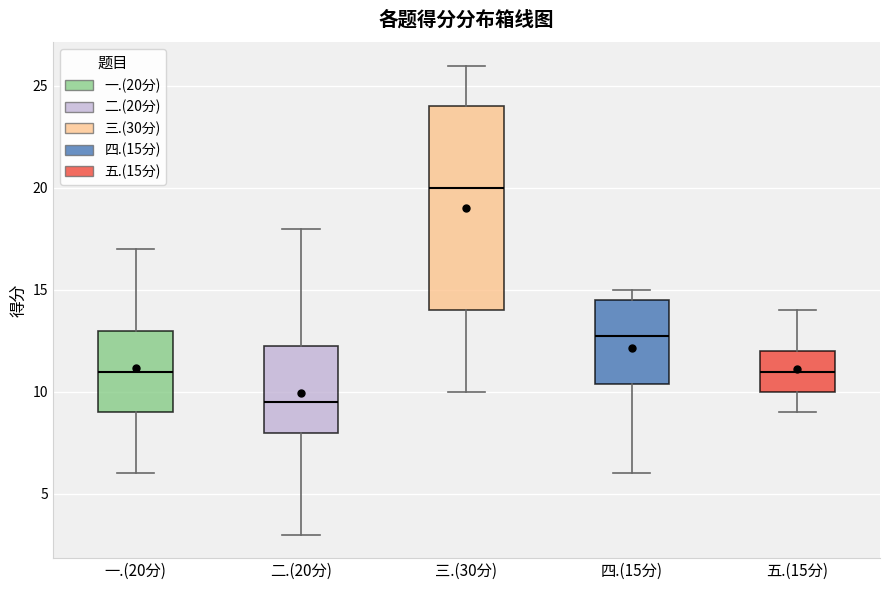

Where does the upper whisker of the box for 三.(30分) end on the y-axis? The values are not printed on the chart, so give them approximately, as read against the axis.

26.0